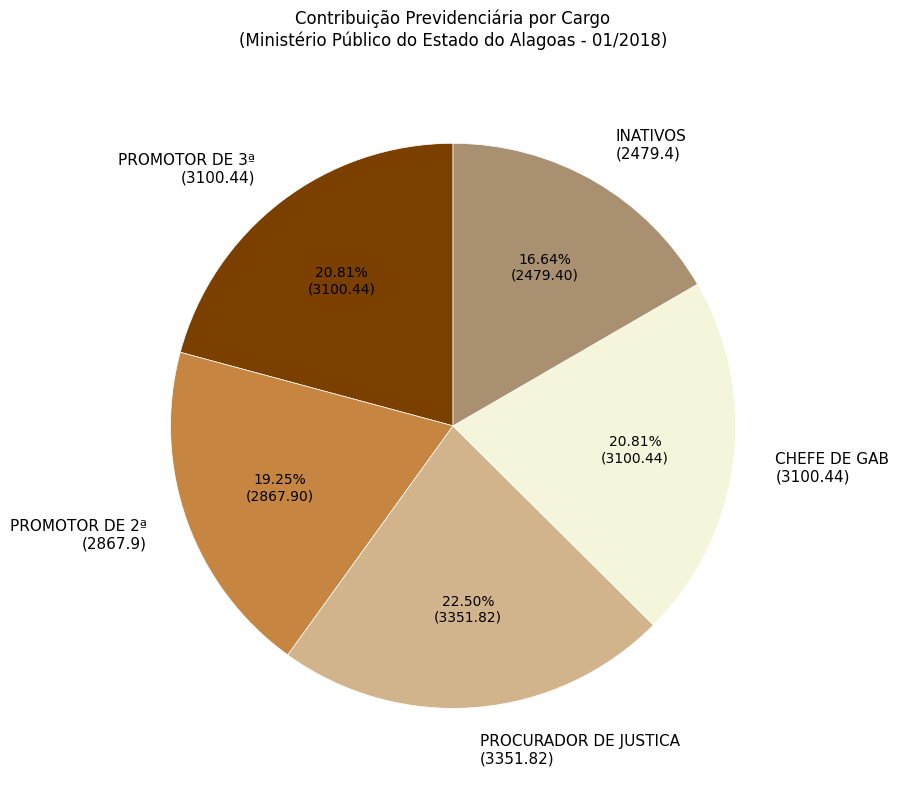

Is there a majority slice in this chart?

No